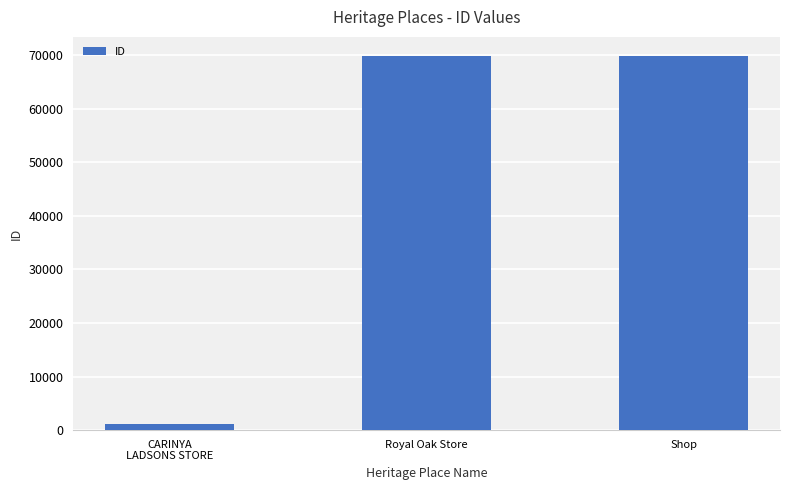

What is the difference between the maximum and minimum values?

68724